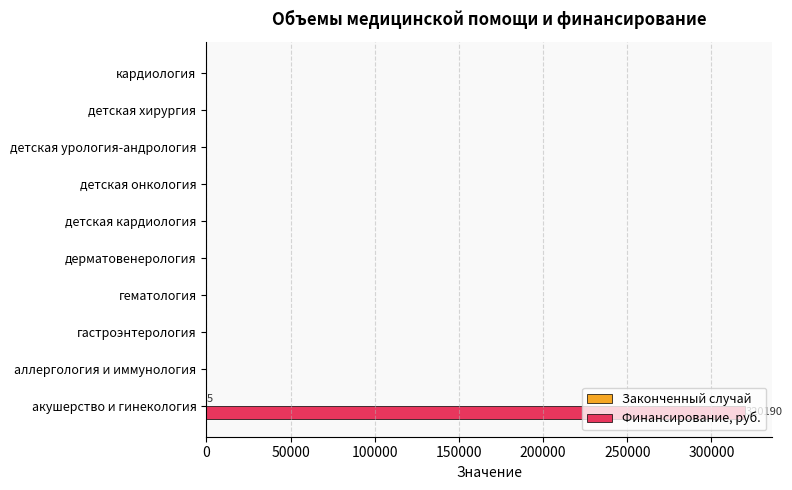

Between акушерство и гинекология and детская хирургия, which series saw the biggest shift?

Финансирование, руб.